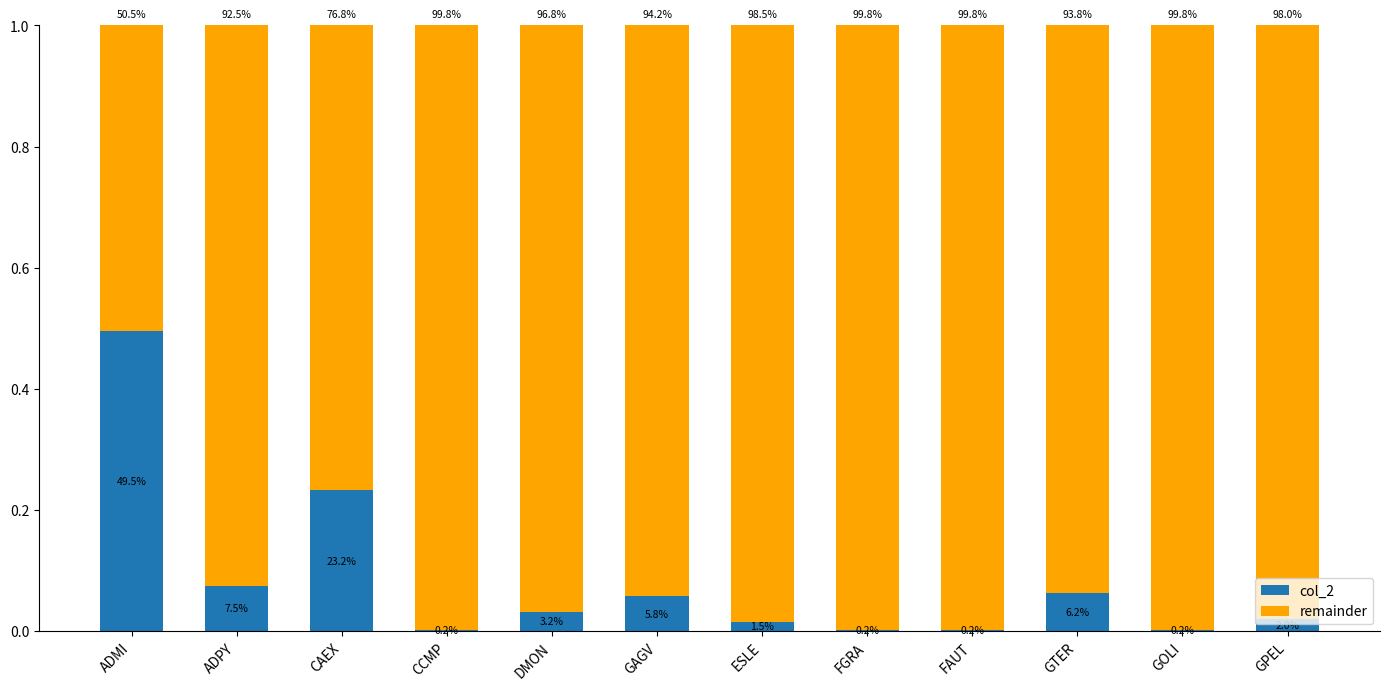

What are all the series names shown in the legend?

col_2, remainder